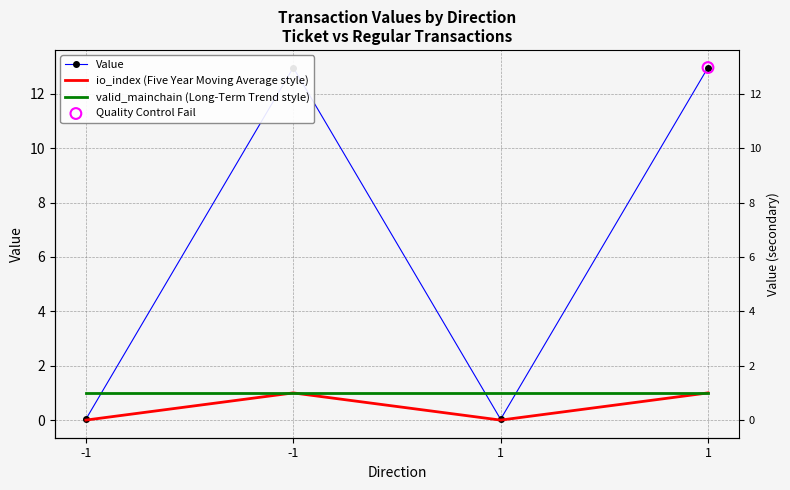

Is the value of io_index (Five Year Moving Average style) at -1 greater than the value of valid_mainchain (Long-Term Trend style) at -1?

No